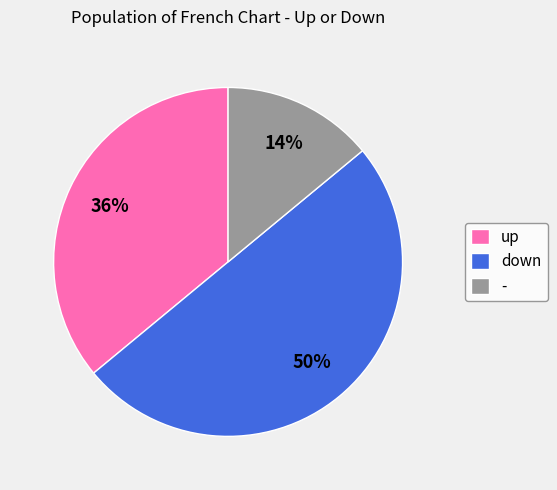

How many segments does this pie chart have?

3